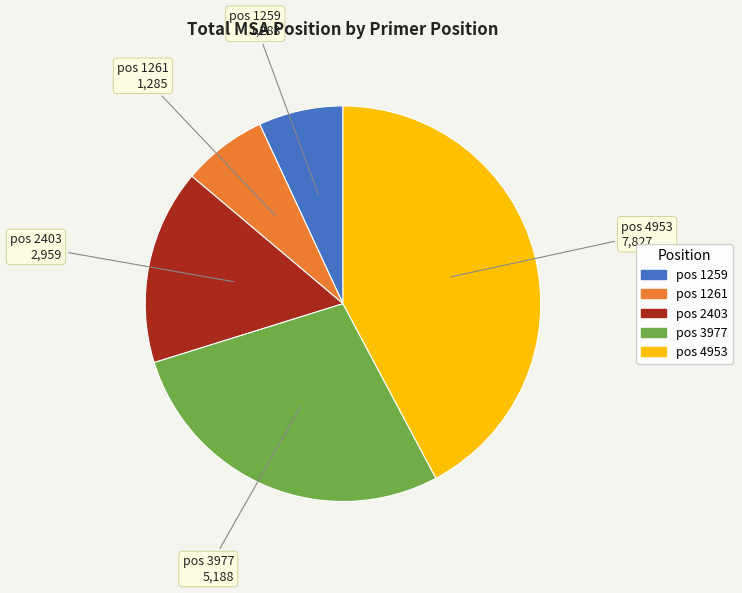

Is there any slice that represents more than half of the pie?

No